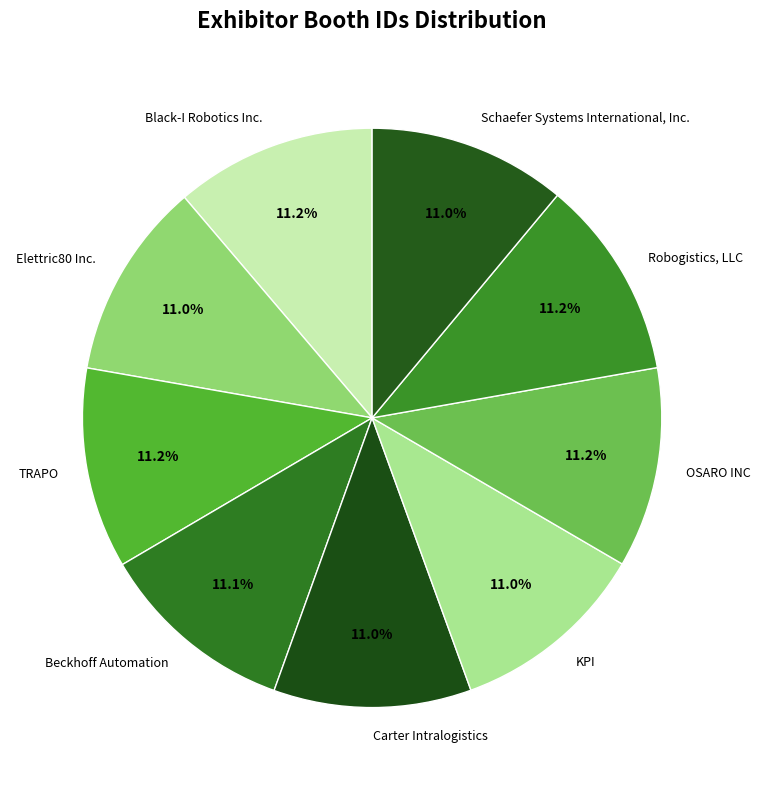

To the nearest percent, what percentage of the pie is Schaefer Systems International, Inc.?

11%